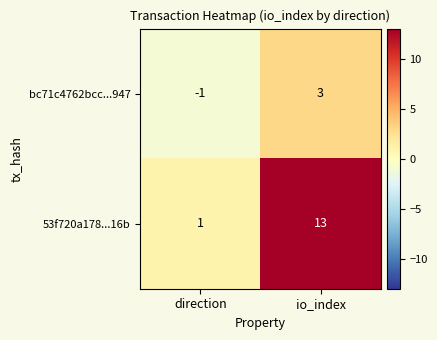

Which series has the largest total across all categories?

53f720a178...16b